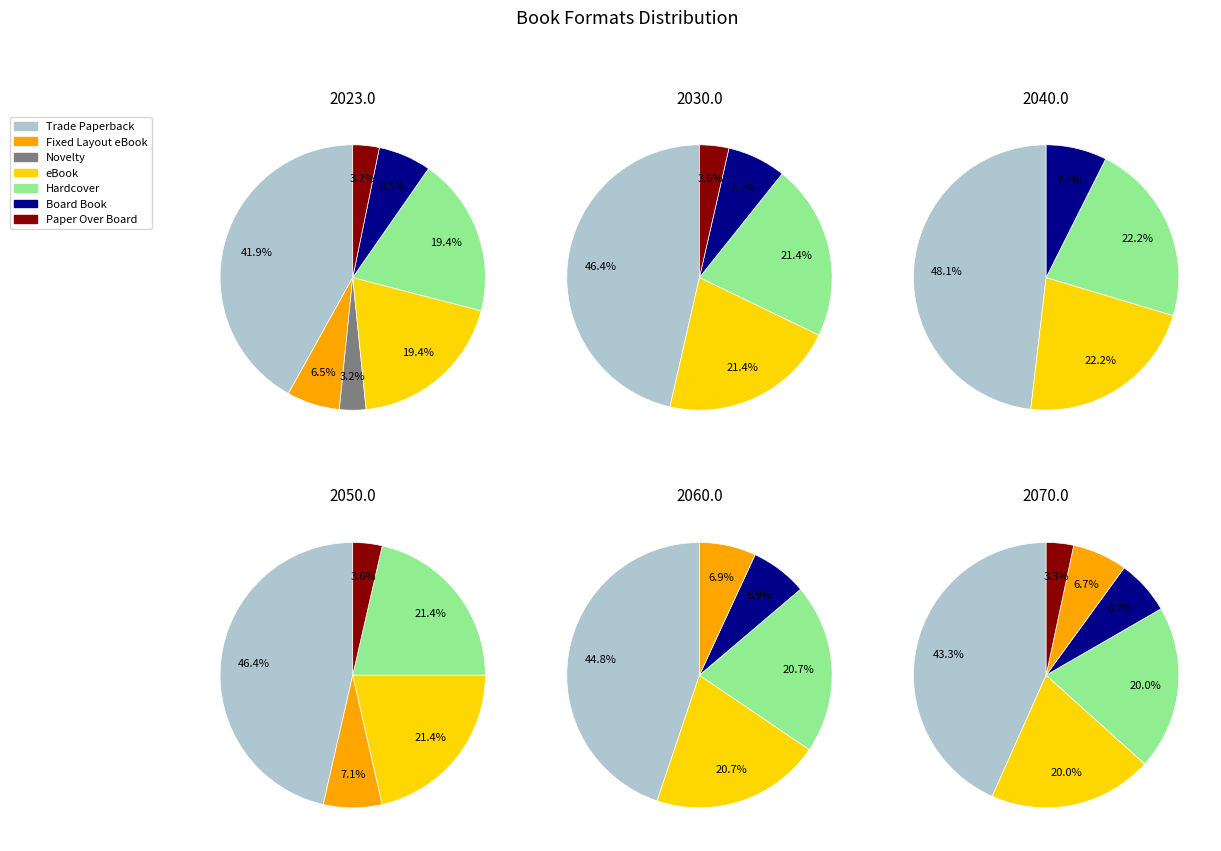

Rank the categories by value from highest to lowest.

Trade Paperback, eBook, Hardcover, Fixed Layout eBook, Board Book, Novelty, Paper Over Board